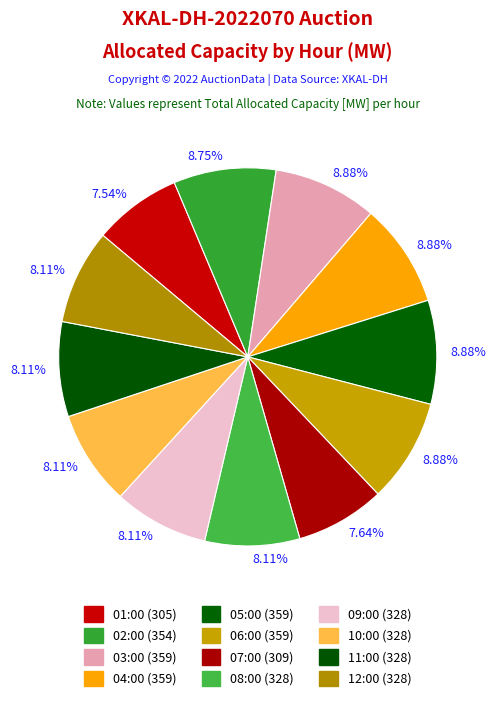

What percentage is the 09:00 slice, to the nearest percent?

8%